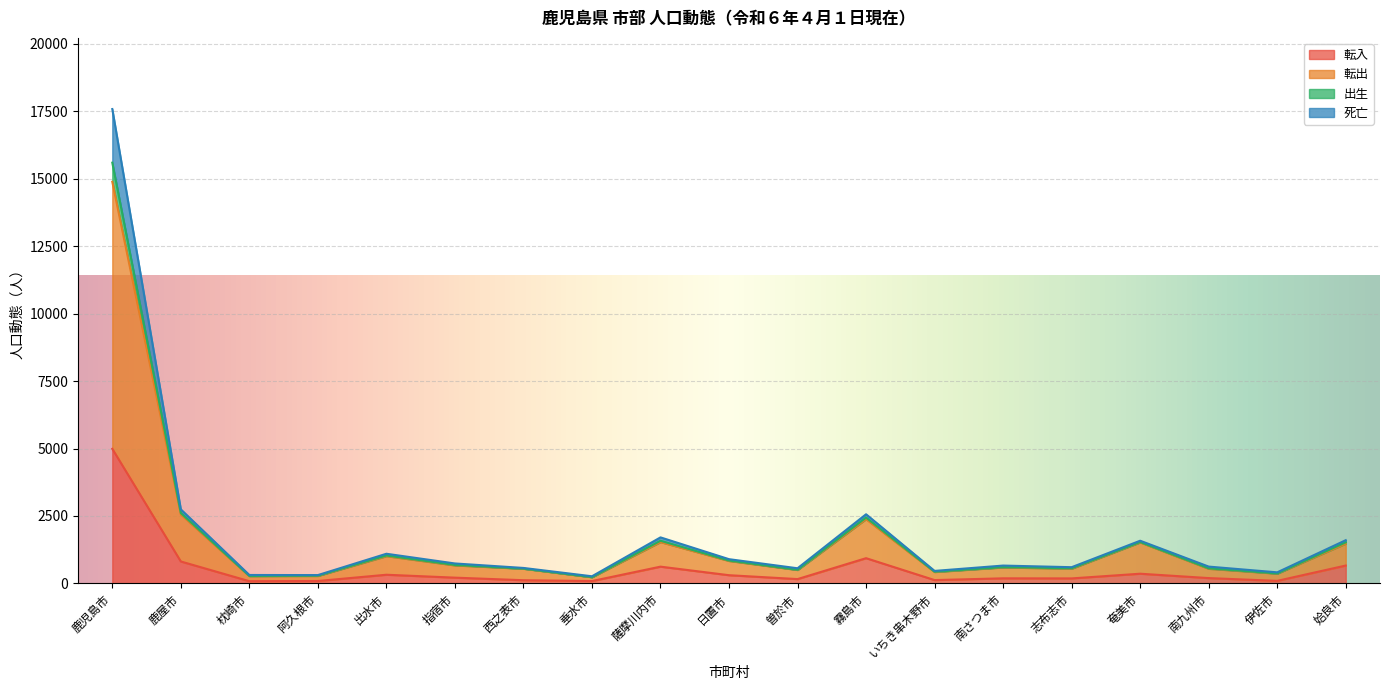

What is the maximum value for 転入?

4988